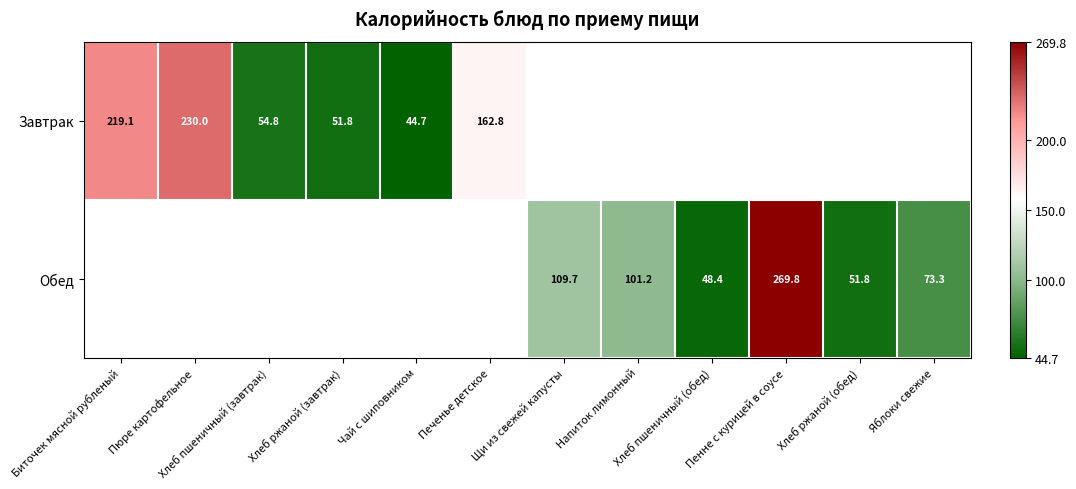

What is the sum of the Завтрак values at Чай с шиповником and Печенье детское?

207.5